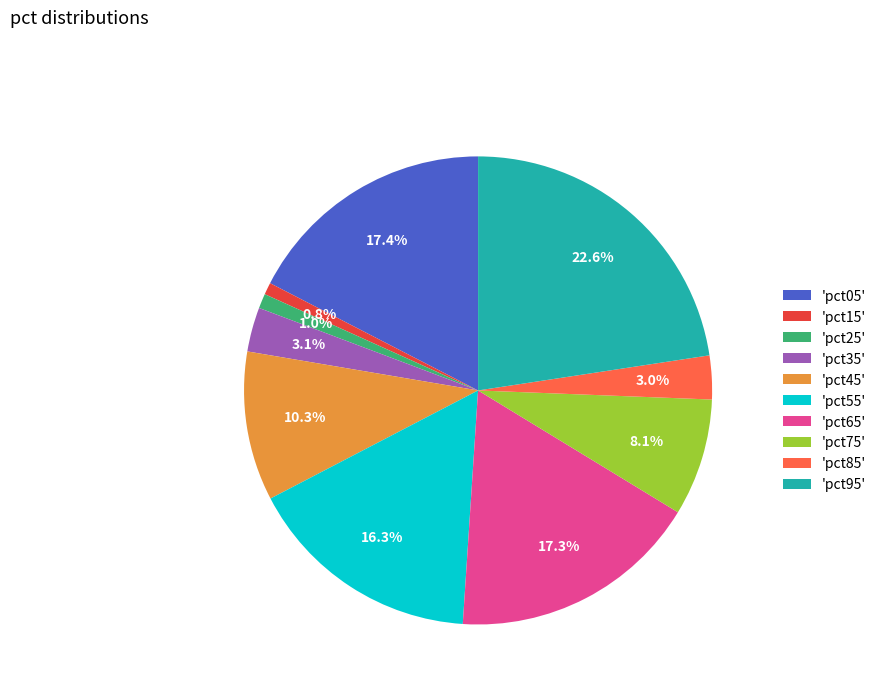

Do 'pct25' and 'pct95' together represent more than half of the pie?

No